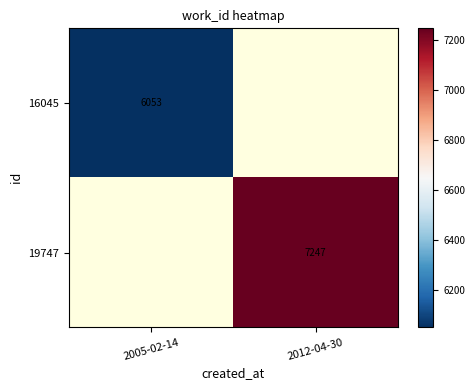

The 16045 series shows 1818 at 2005-02-14. True or false?

False